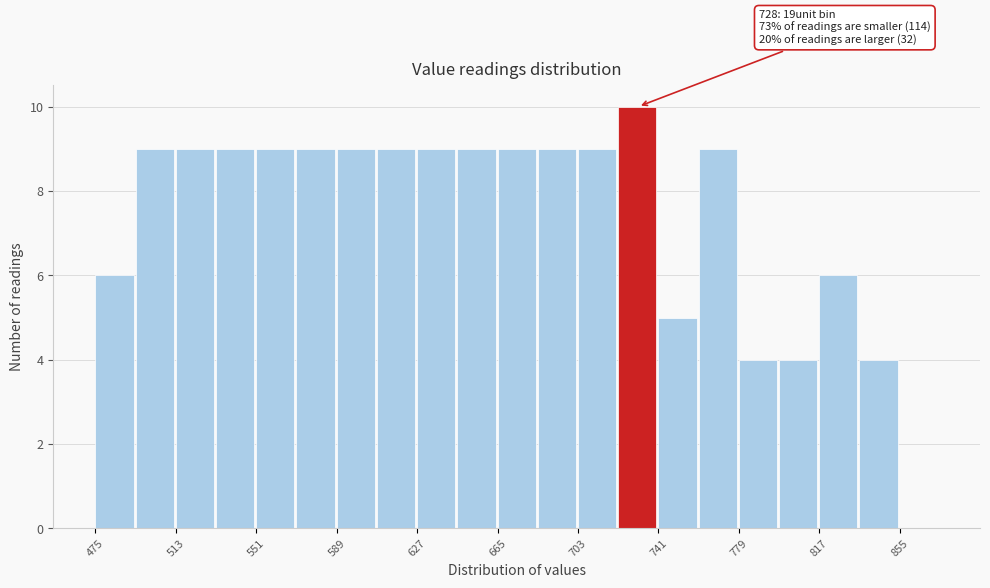

Around what value on the x-axis is the tallest bar? Give the approximate position of its centre, as read against the axis.

730